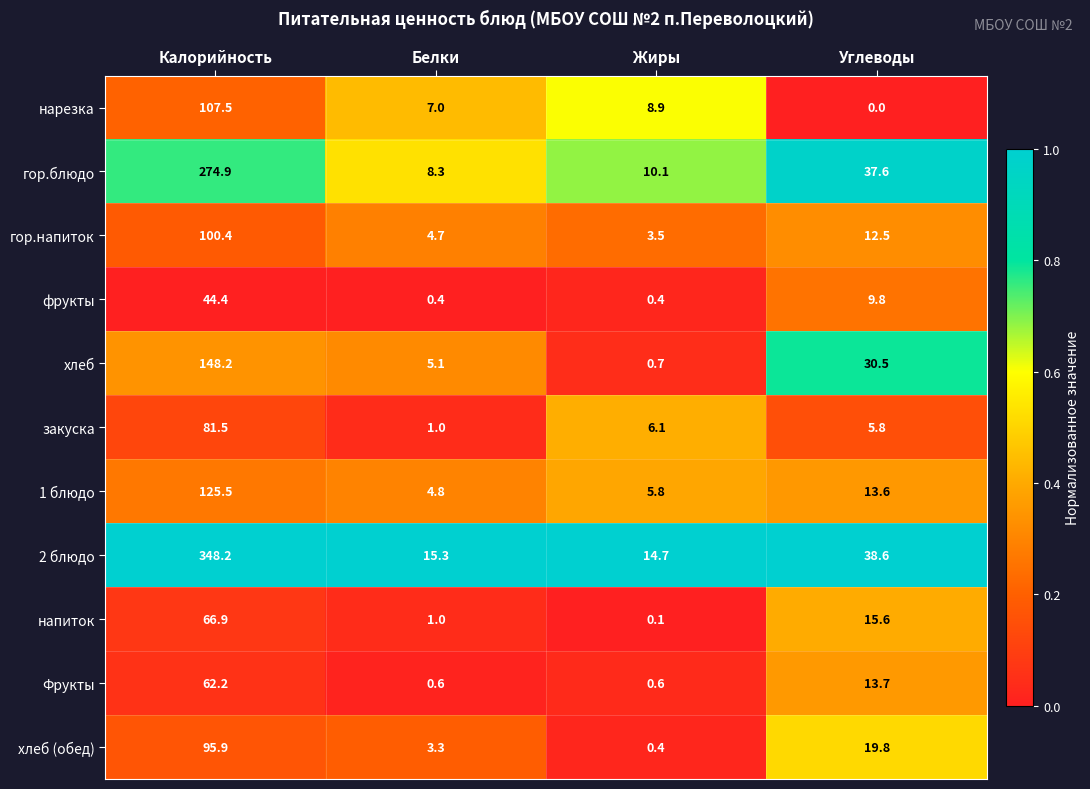

List the series in order of their peak value, lowest first.

фрукты, Фрукты, напиток, закуска, хлеб (обед), гор.напиток, нарезка, 1 блюдо, хлеб, гор.блюдо, 2 блюдо